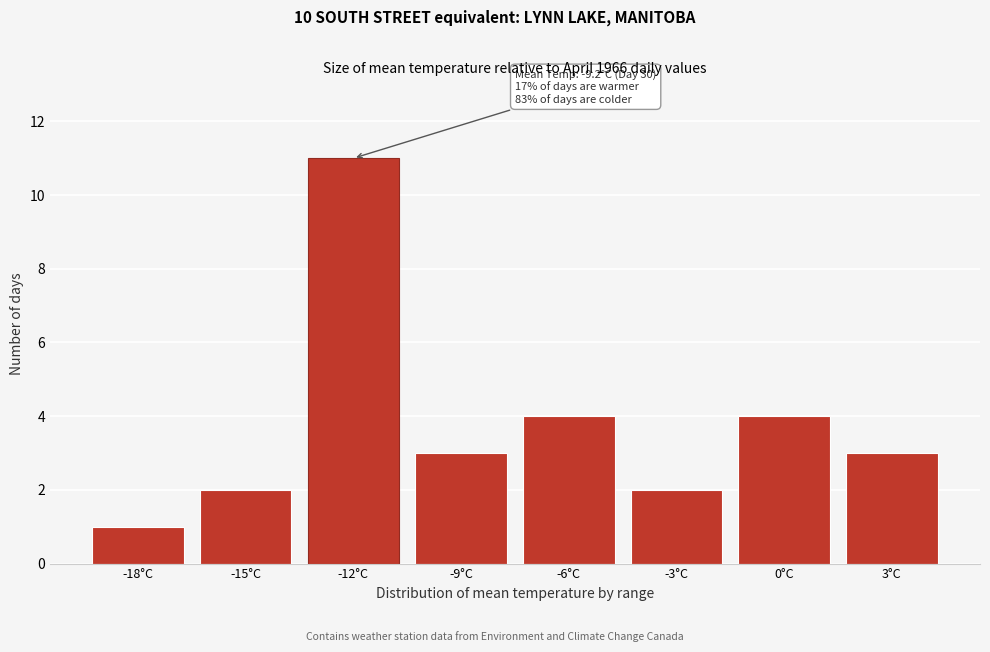

Reading left to right, transcribe all the data shown in this chart.

1	2	11	3	4	2	4	3